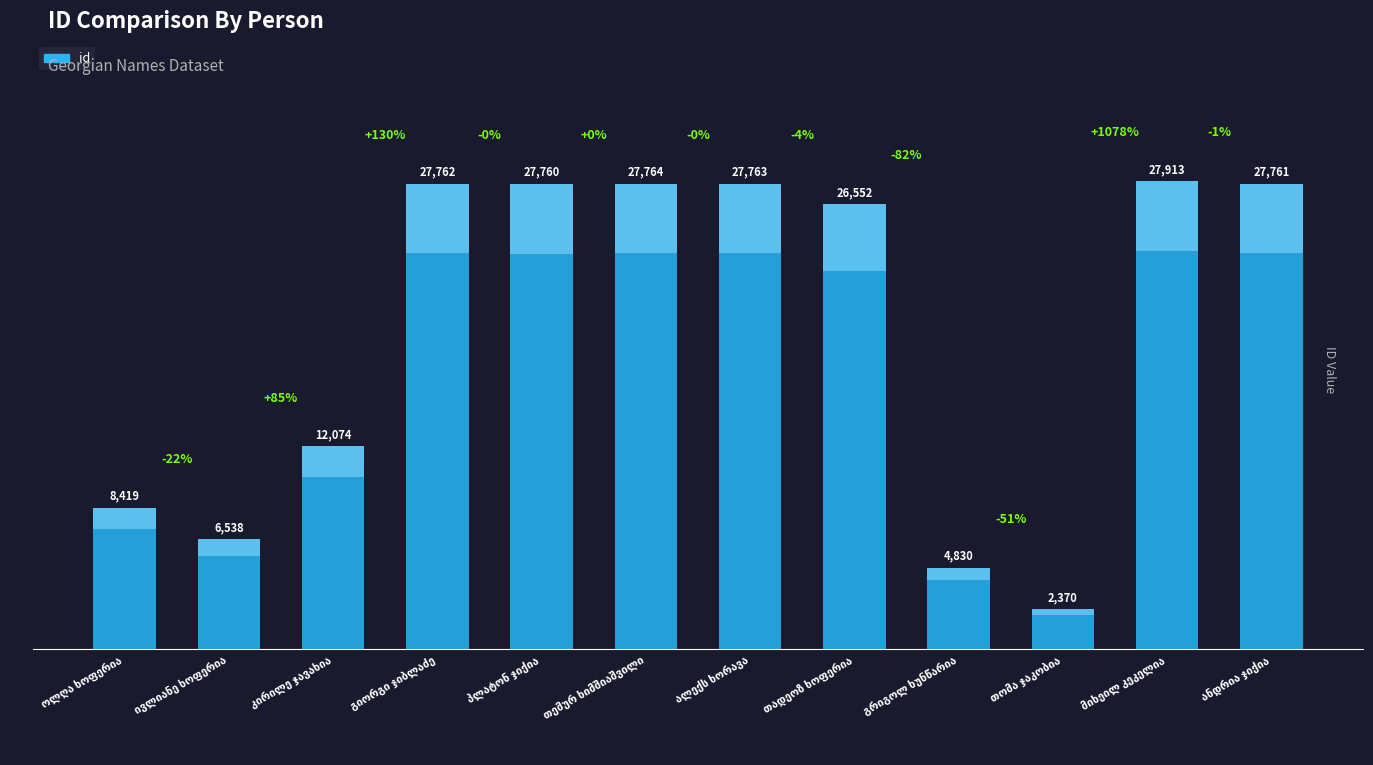

At which label does the data first exceed 27760?

გიორგი ჯიბლაძე